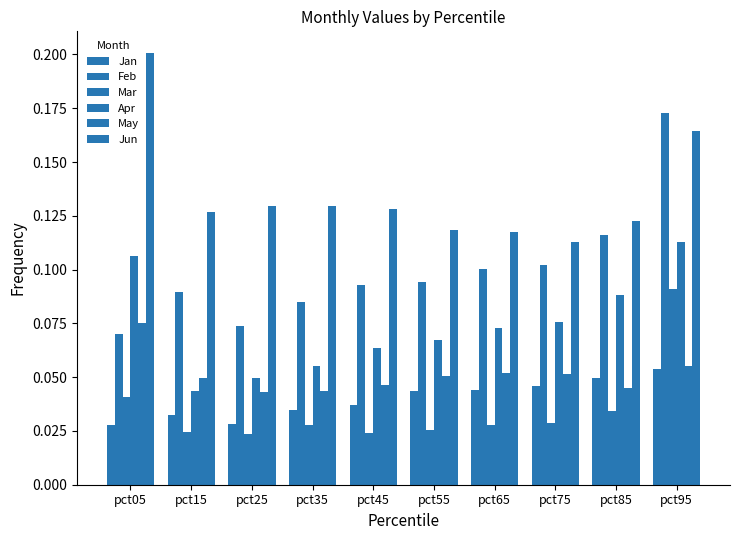

List the series in order of their peak value, lowest first.

Jan, May, Mar, Apr, Feb, Jun